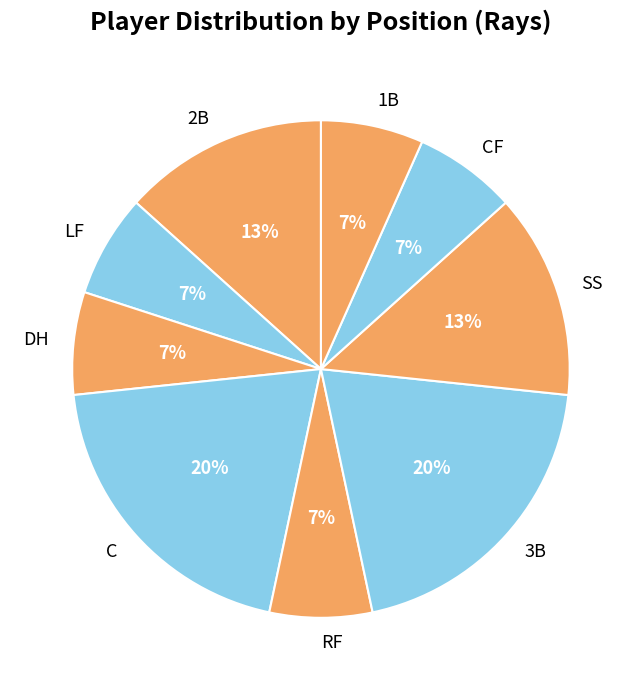

To the nearest percent, what percentage of the pie is 3B?

20%